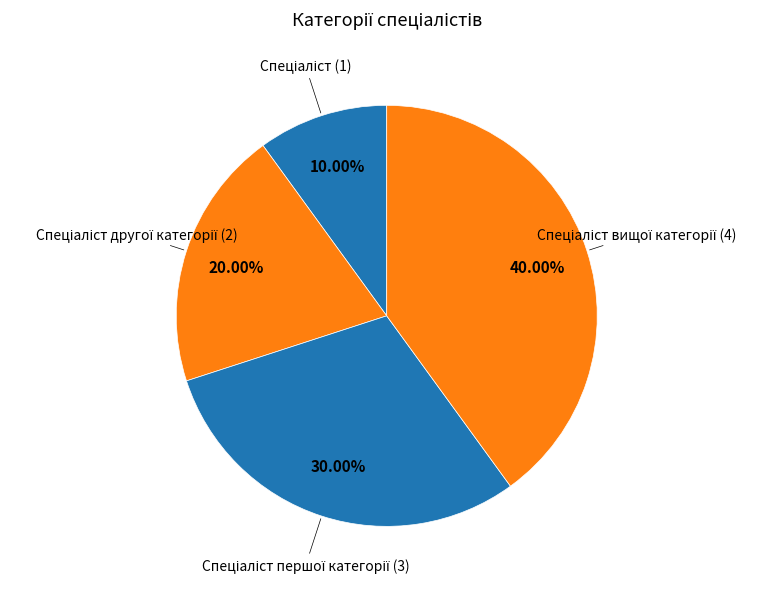

Is there a majority slice in this chart?

No